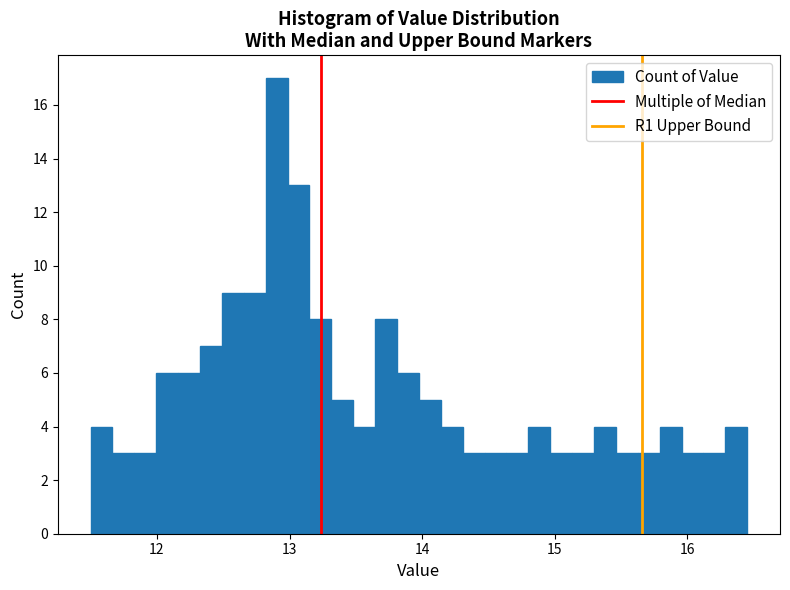

Around what value on the x-axis is the tallest bar? Give the approximate position of its centre, as read against the axis.

12.9